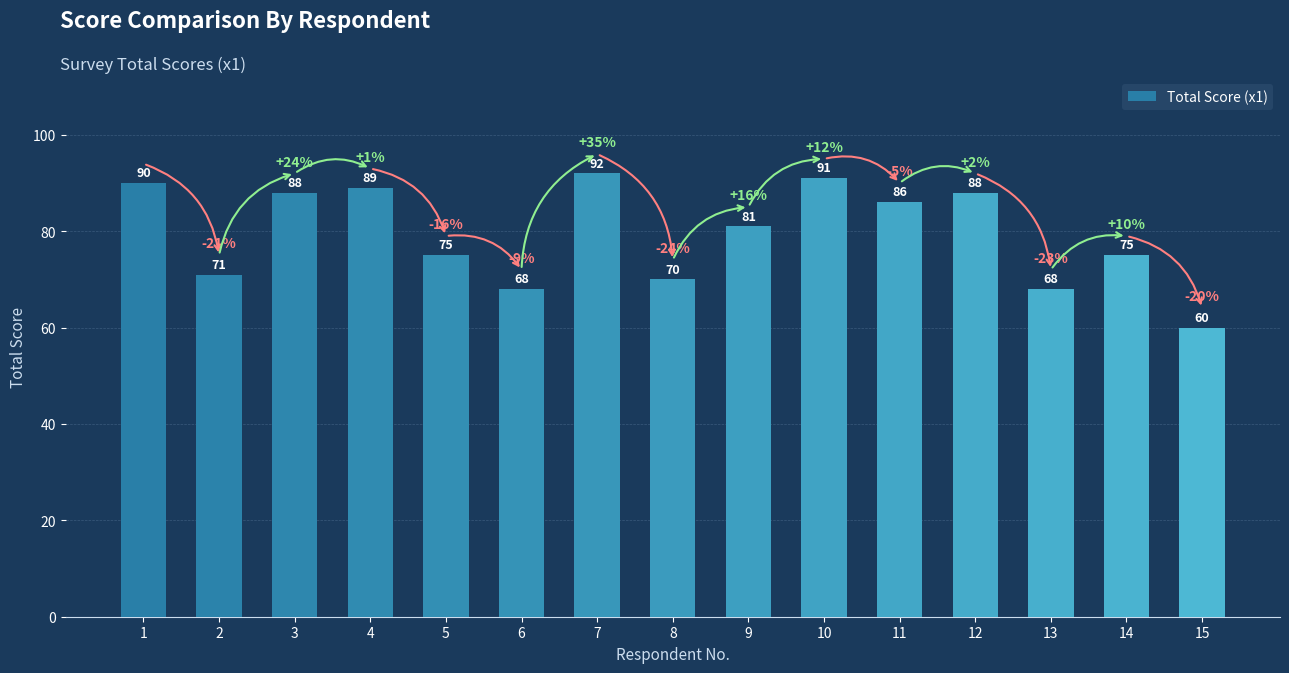

Does the chart contain any negative values?

No